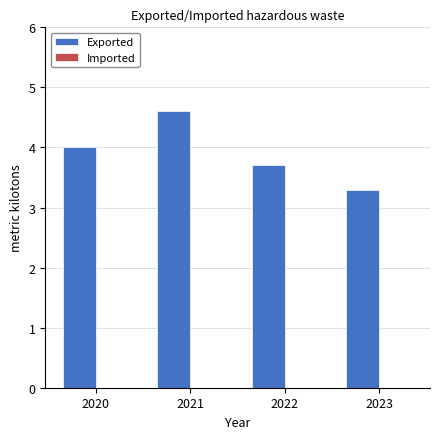

Where is the data nearest to the value 3?

2023